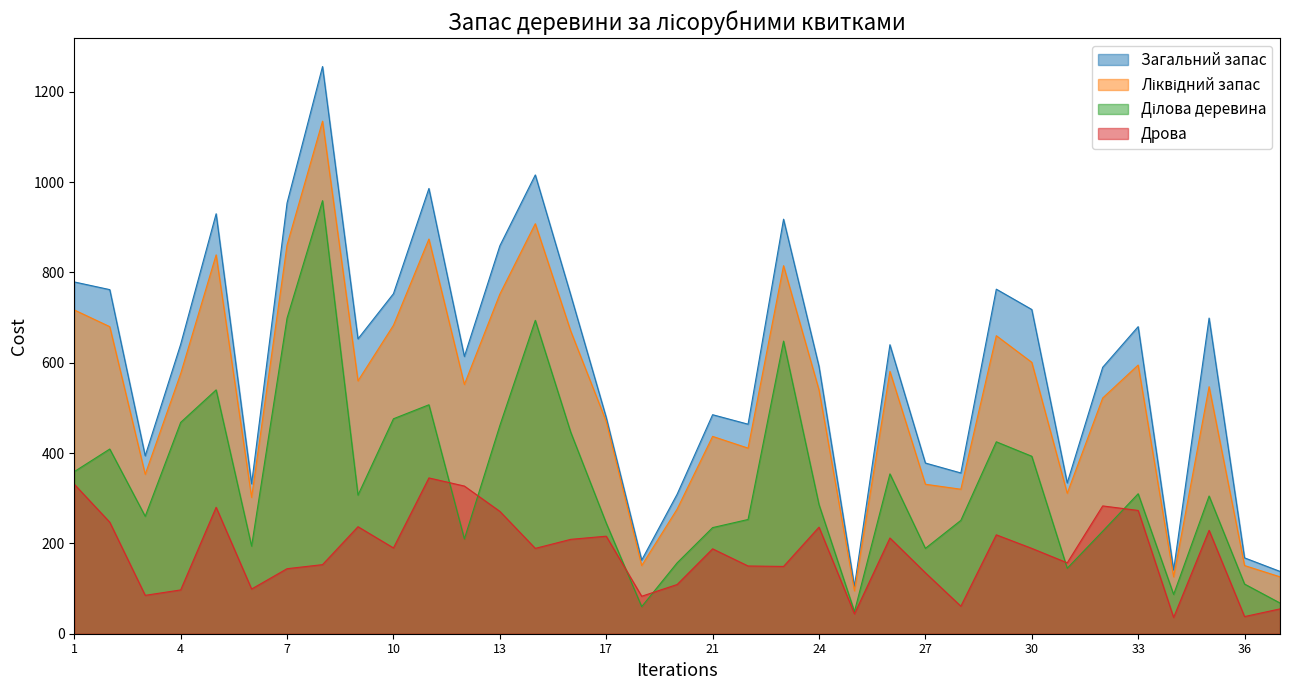

How many data points in Загальний запас are less than 640?

17